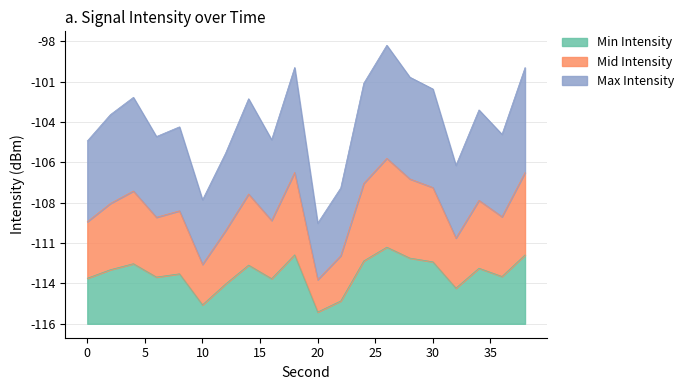

Where is the first local minimum for Mid Intensity?

6